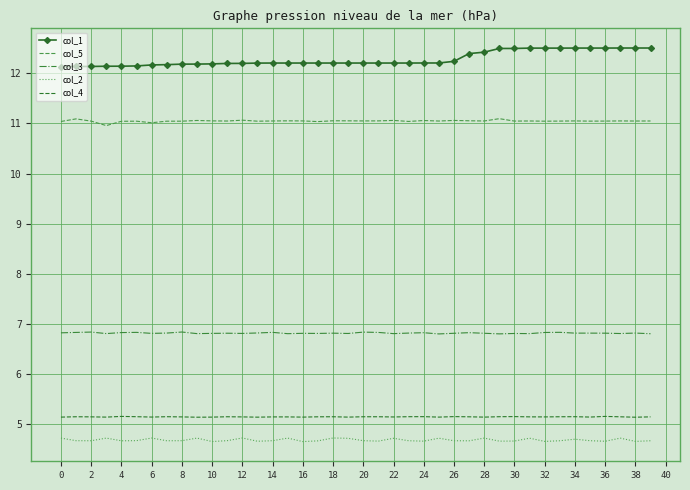

Which series has the largest total across all categories?

col_1